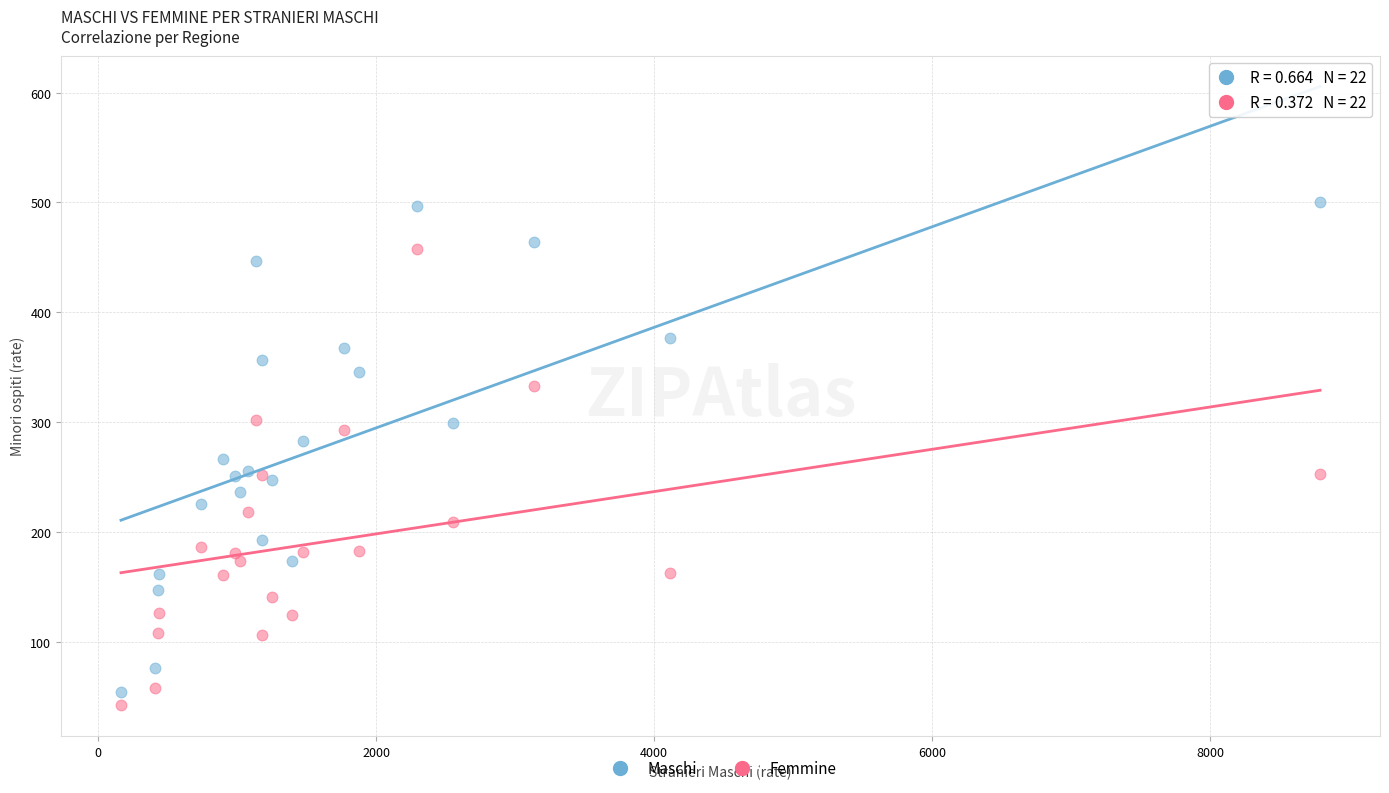

What are all the series names shown in the legend?

Maschi, Femmine